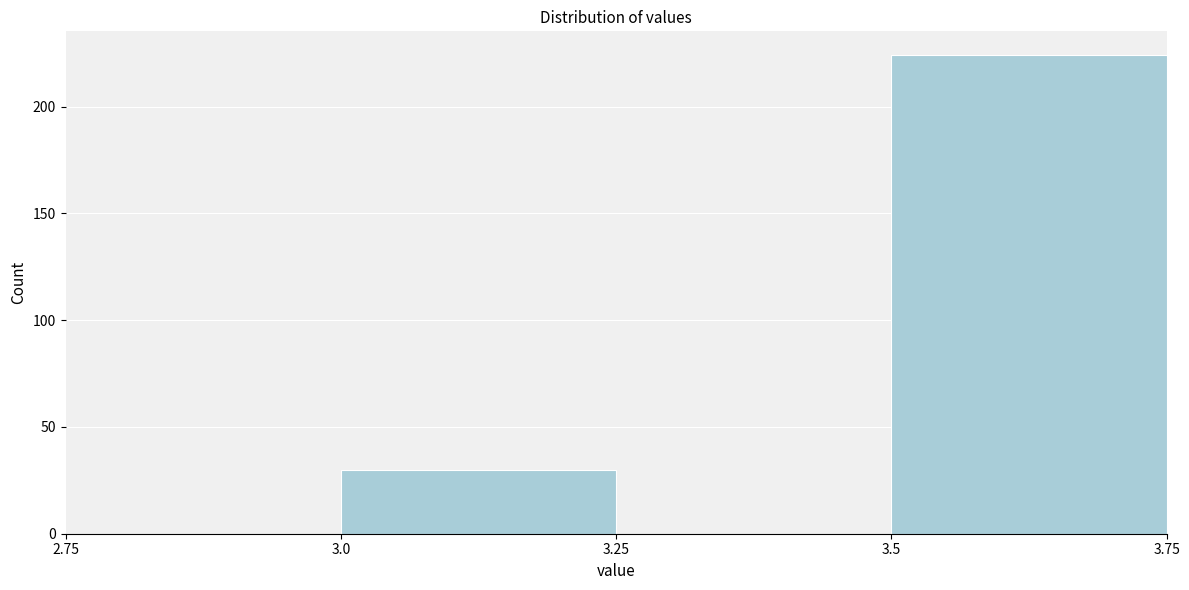

What is the height of the bar covering 3.0 to 3.25 on the x-axis? The values are not printed on the chart, so give them approximately, as read against the axis.

30